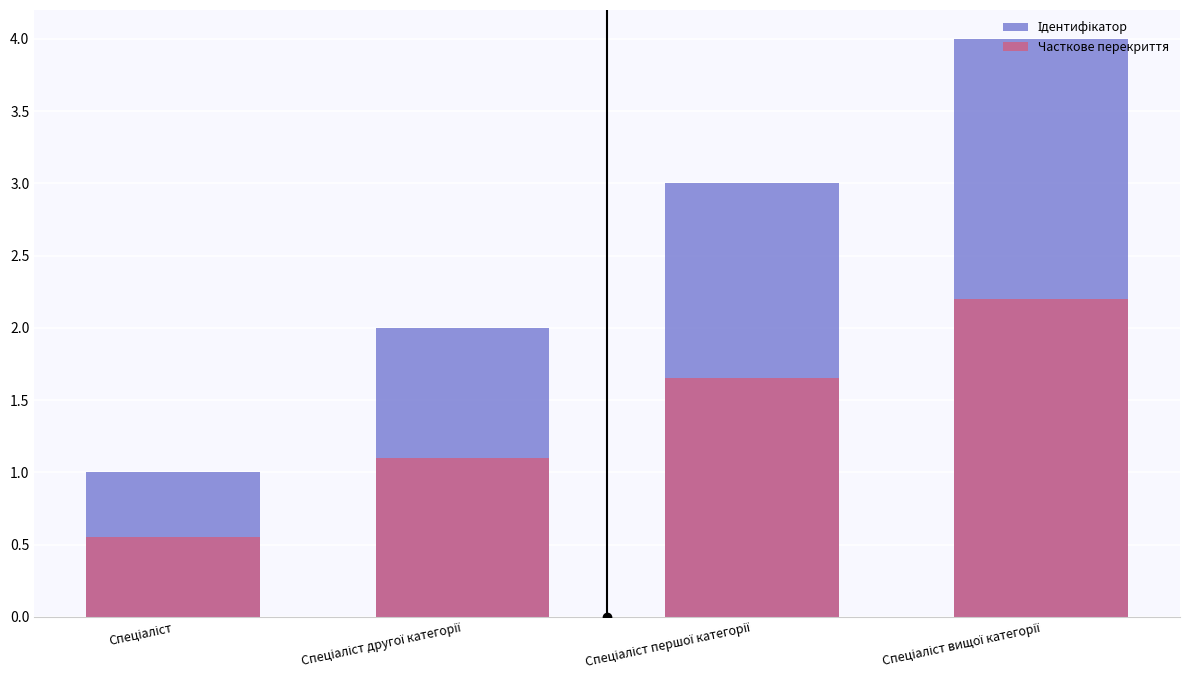

How many bars are there in total?

8